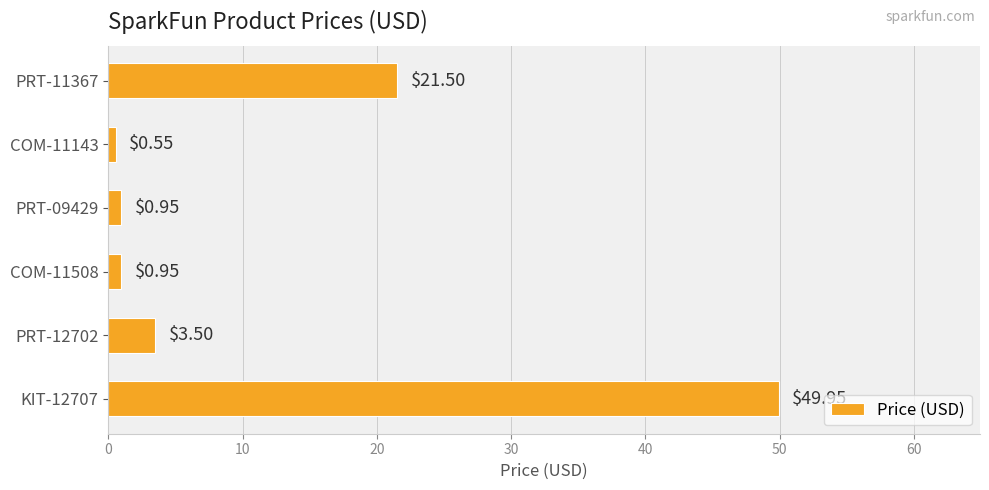

What is the difference between the maximum and minimum values?

49.4